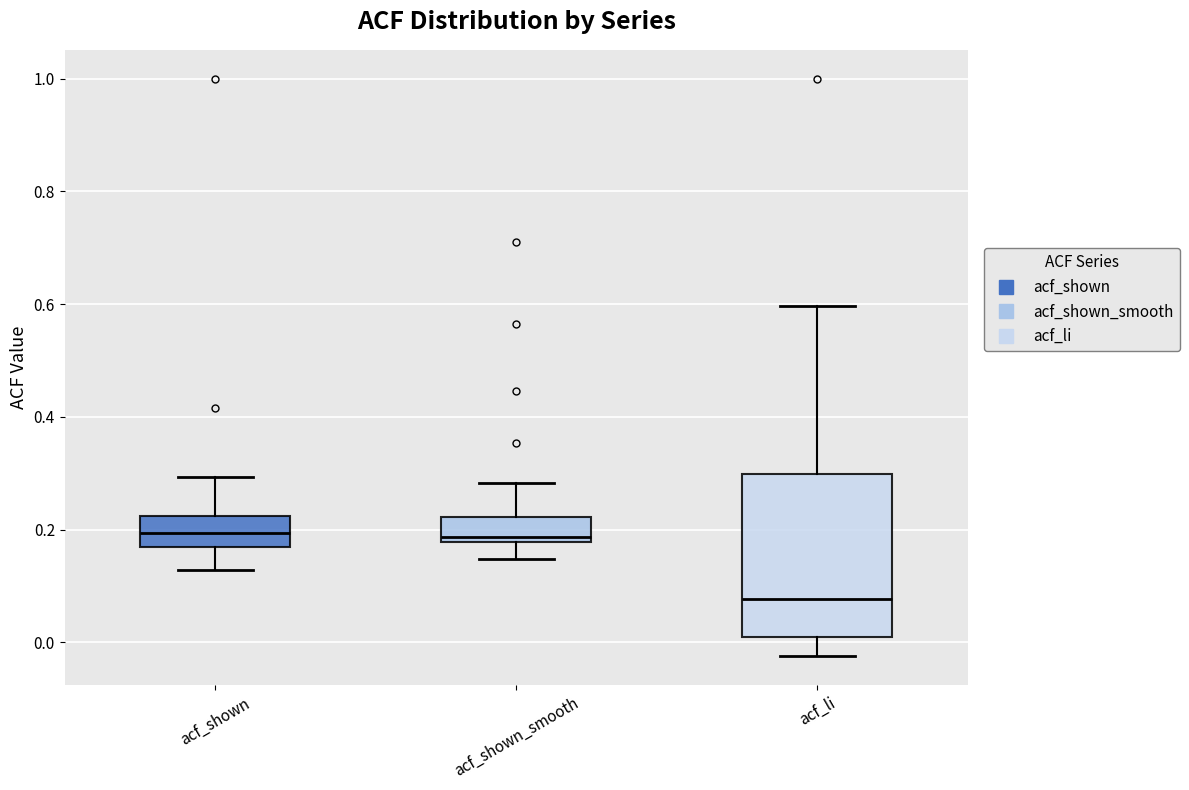

Reading left to right, transcribe this box plot: for each box, give where its median line is, the range the box spans, and where its two whiskers end, as read against the y-axis. The values are not printed on the chart, so give them approximately, as read against the axis.

acf_shown: median 0.20, box 0.16 to 0.22, whiskers 0.12 to 0.30
acf_shown_smooth: median 0.18 (just above the box's lower edge), box 0.18 to 0.22, whiskers 0.14 to 0.28
acf_li: median 0.08, box 0.00 to 0.30, whiskers -0.02 to 0.60